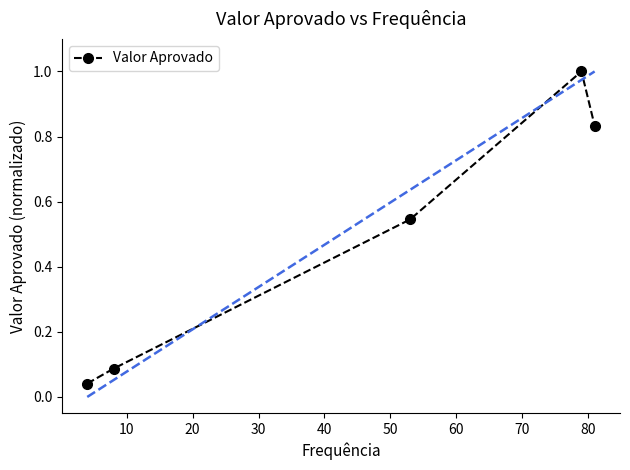

What is the difference between the second highest and second lowest values?

0.7